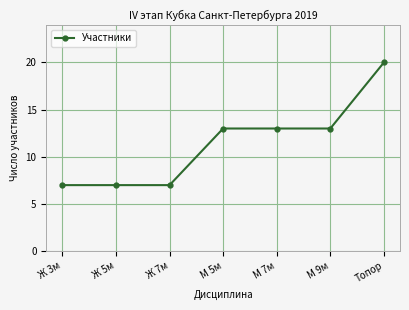

Is it true that the value at М 5м is 13?

True